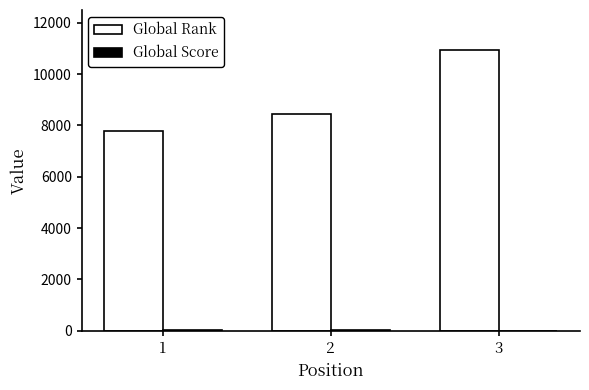

What is the average value of the Global Rank series?

9061